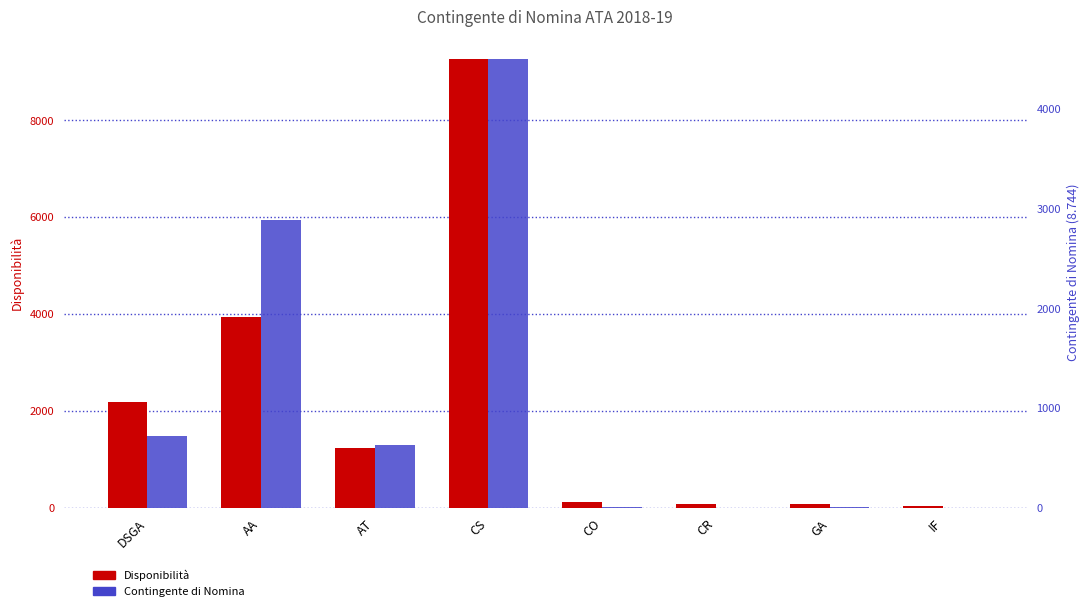

Rank the series by their maximum value, from lowest to highest.

Contingente di Nomina, Disponibilità